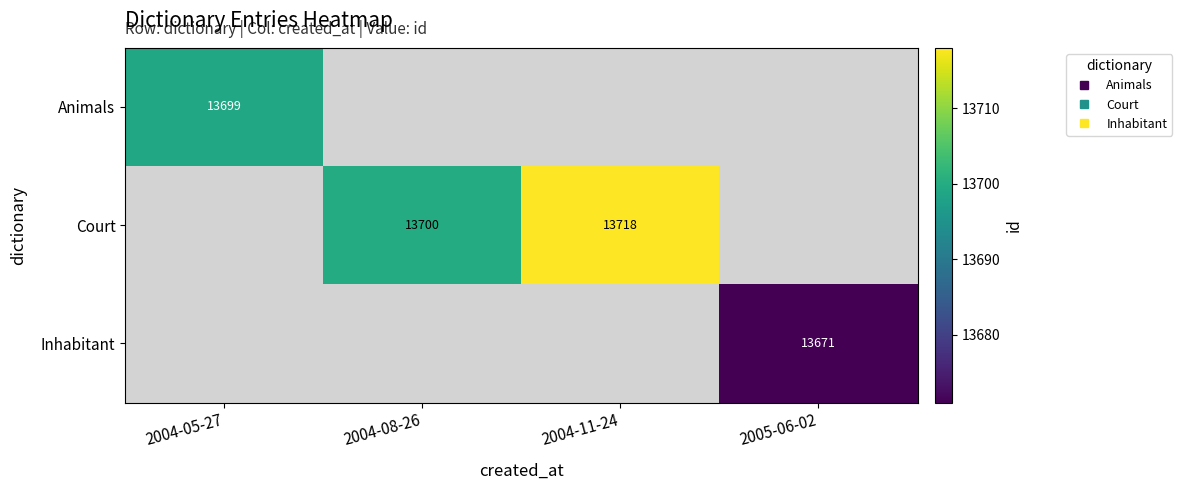

Which category has the highest value across all series?

2004-11-24